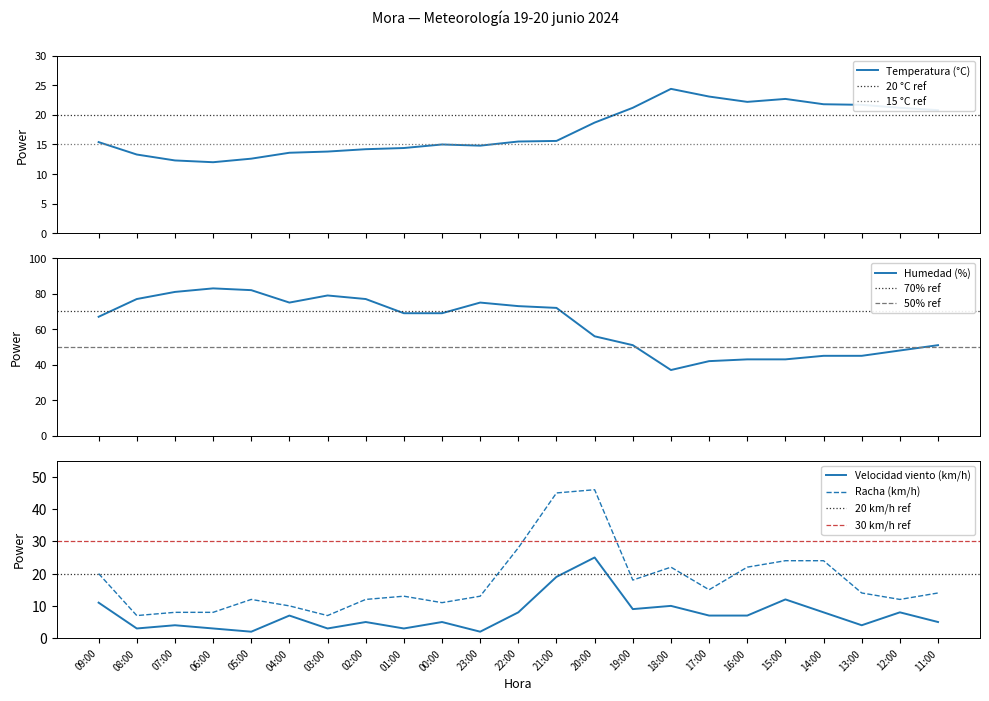

True or false: Racha (km/h) has more than 1 interior local peaks.

True